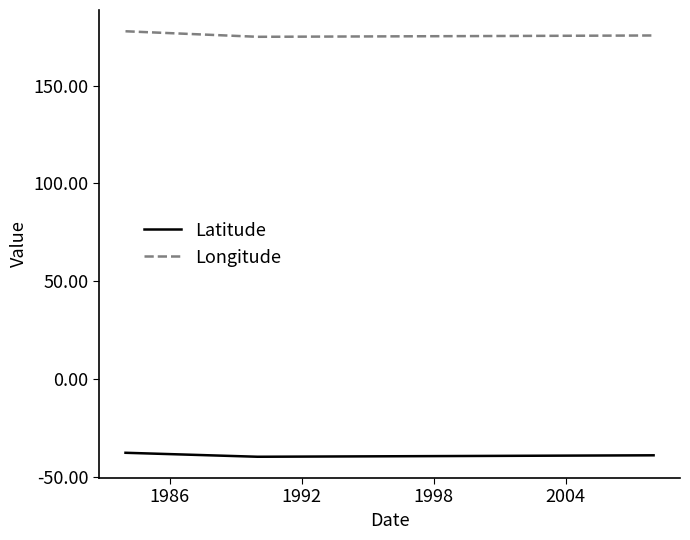

What is the smallest value displayed?

-39.8